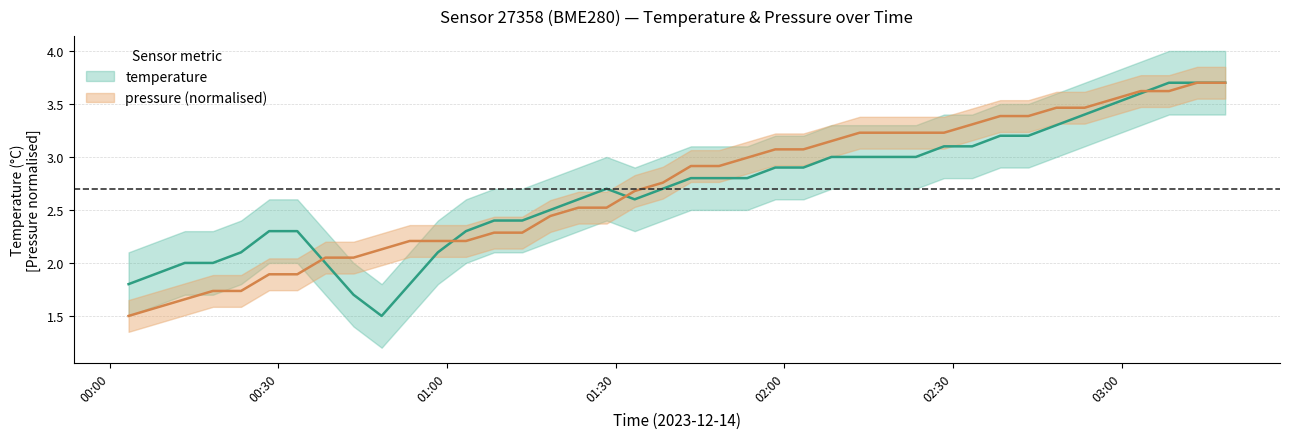

What is the difference between the maximum and minimum values in the temperature series?

2.2